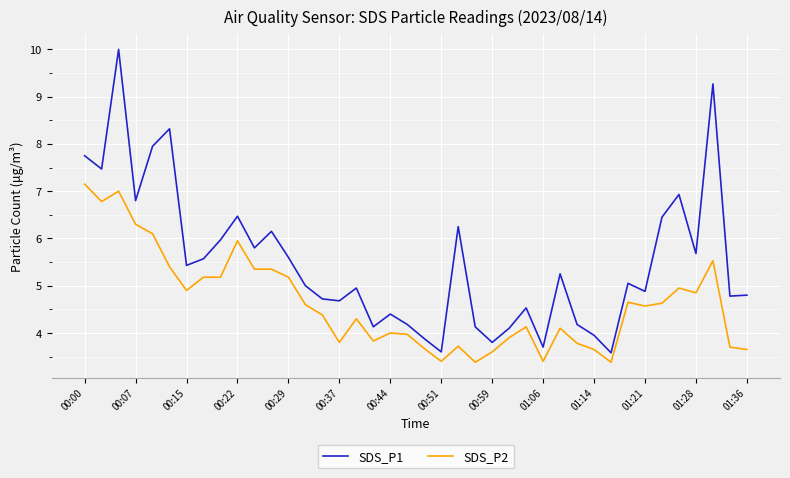

What is the smallest value displayed?

3.4